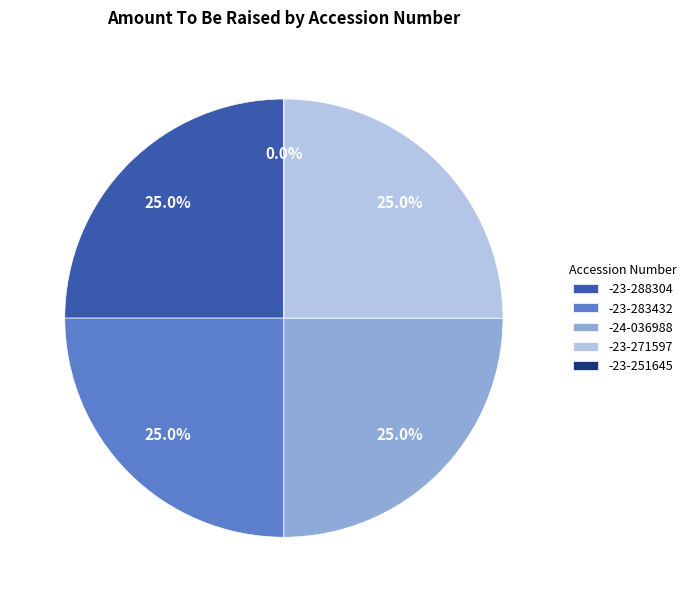

Rank the categories by value from highest to lowest.

0001193125-24-036988, 0001193125-23-288304, 0001193125-23-283432, 0001193125-23-271597, 0001193125-23-251645